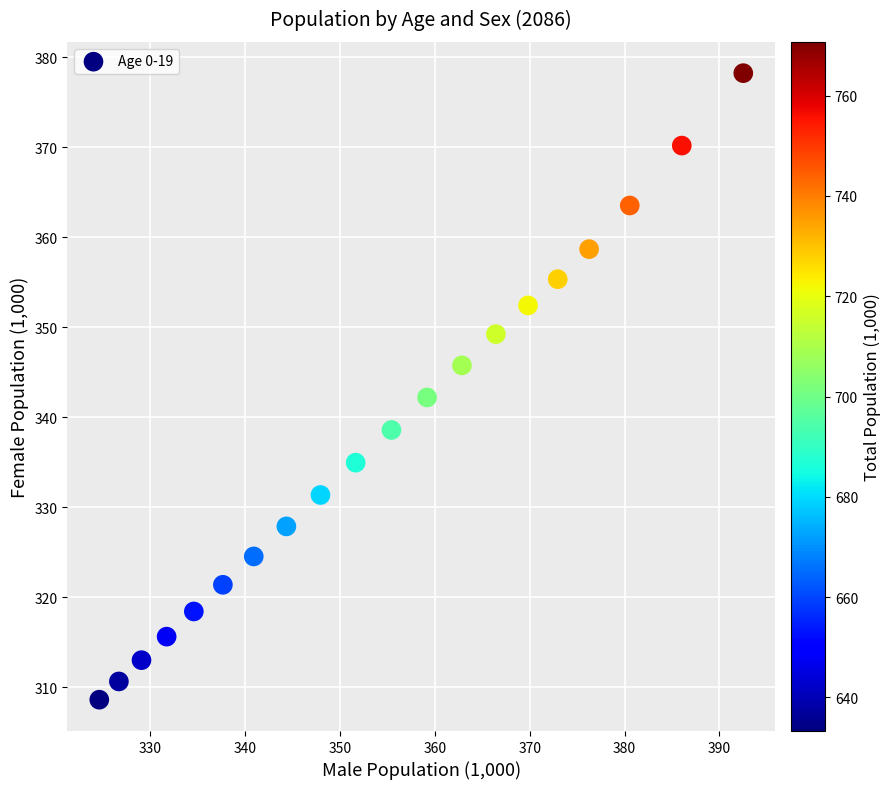

What is the range of X values (max minus min)?

67.9